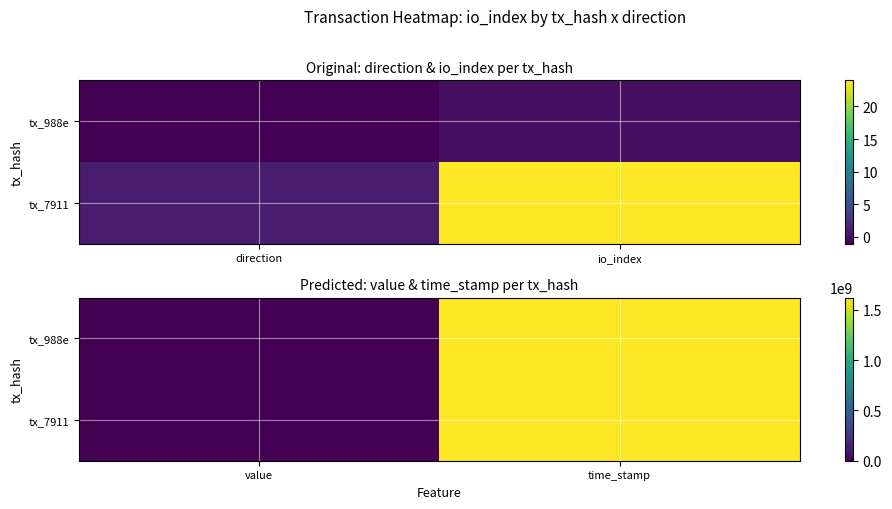

How many categories are shown in the chart?

2